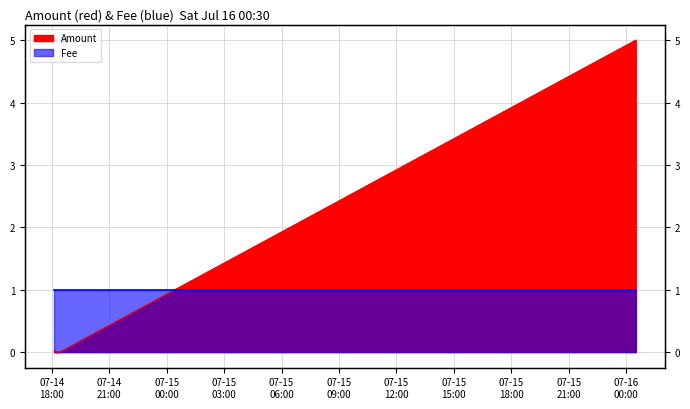

Between 2016-07-14 18:24:50 and 2016-07-16 00:30:01, which is larger?

2016-07-16 00:30:01